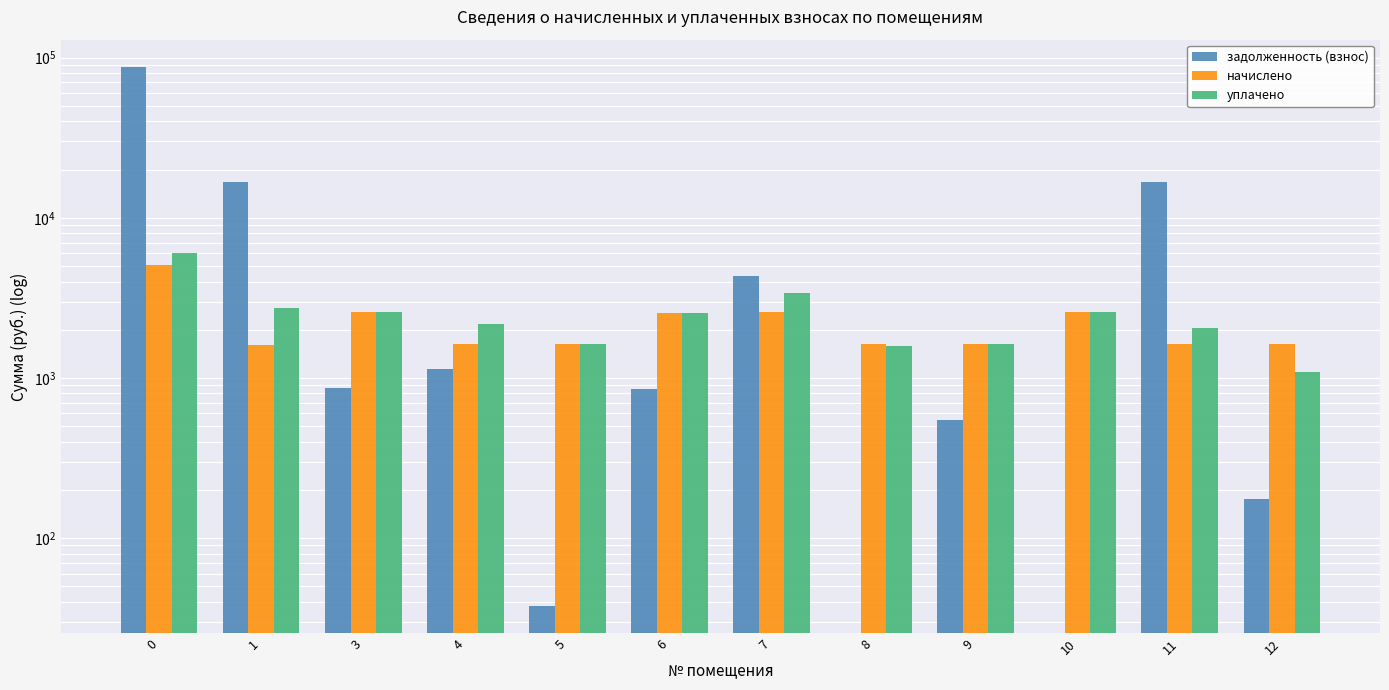

Reading right to left, list all the values displayed in this chart.

задолженность (взнос): 176.6	16781.8	0.0	545.0	0.0	4307.2	851.7	37.4	1131.0	862.7	16713.6	87889.3
начислено: 1624.0	1638.7	2595.5	1635.0	1624.0	2595.5	2555.2	1638.7	1638.7	2588.2	1613.0	5055.4
уплачено: 1082.7	2042.3	2595.5	1635.0	1578.7	3402.3	2555.2	1638.7	2186.5	2588.2	2727.1	6000.0